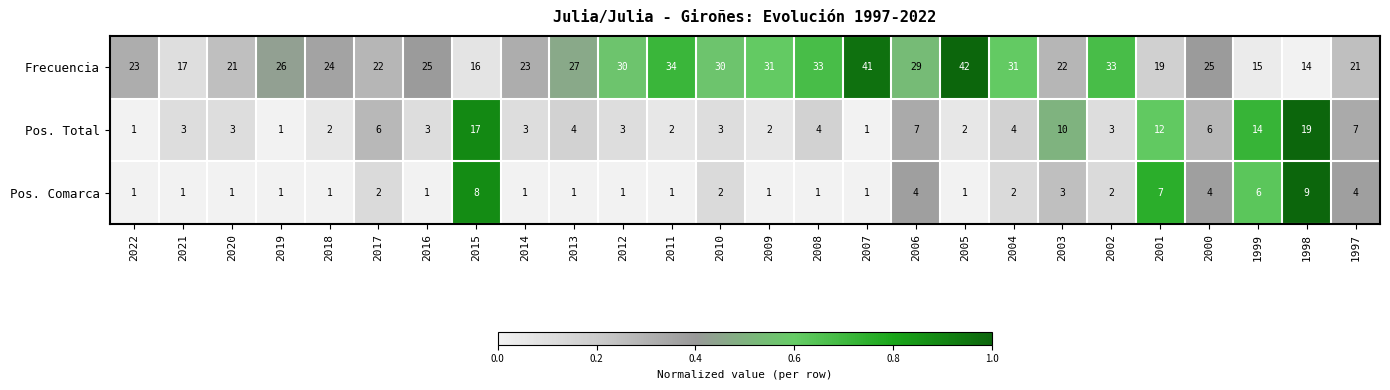

The value of Pos. Comarca at 2003 is 2. True or false?

False